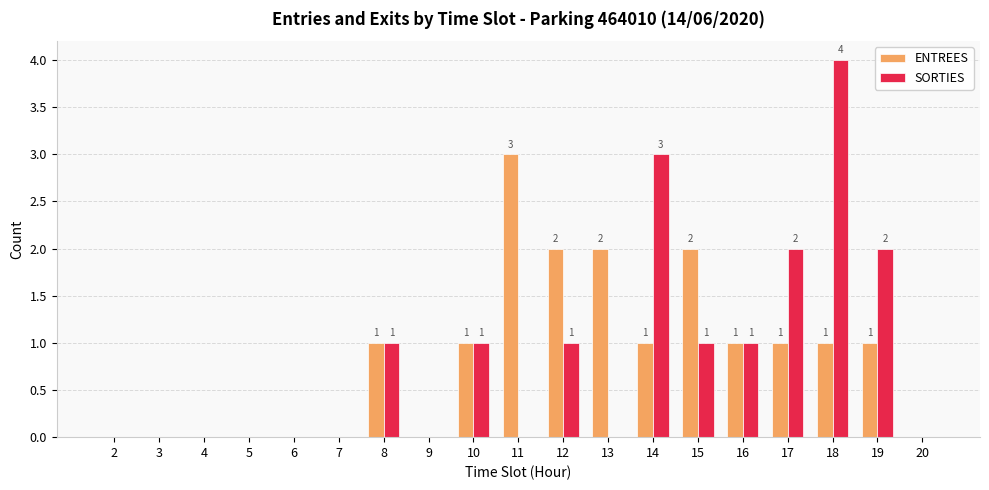

The SORTIES series shows 1 at 12. True or false?

True